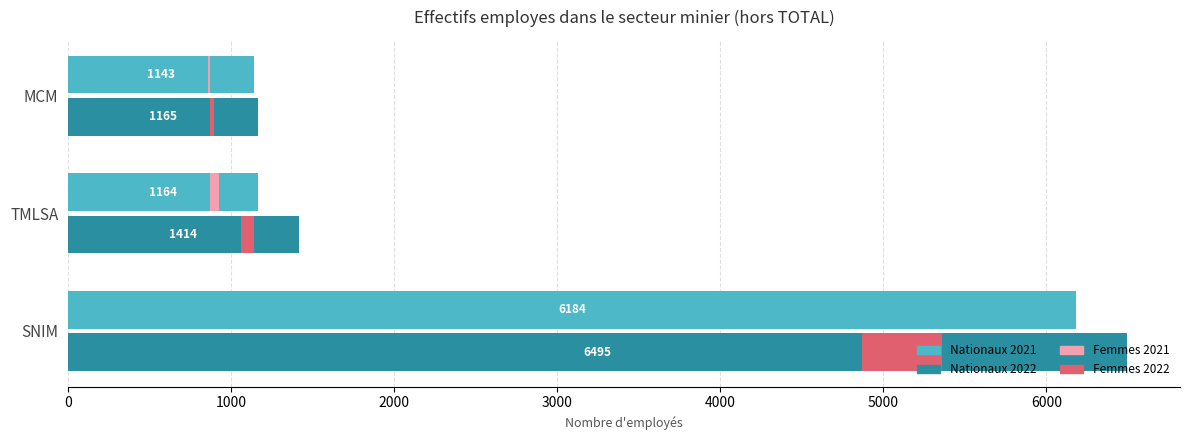

Rank the series by their maximum value, from highest to lowest.

Nationaux 2022, Nationaux 2021, Femmes 2022, Femmes 2021